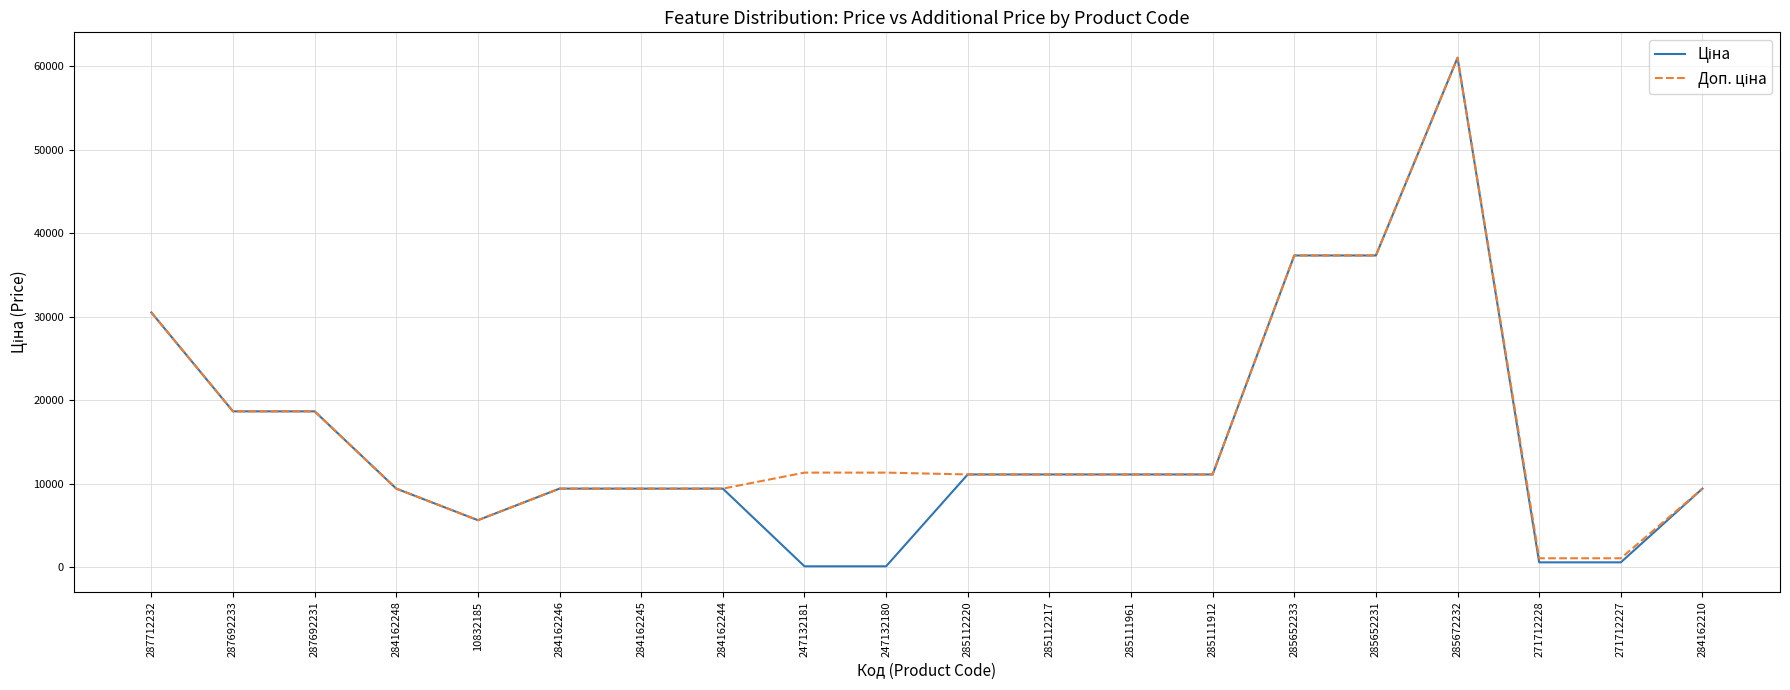

What is the total value across all series at 285111912?

22227.2